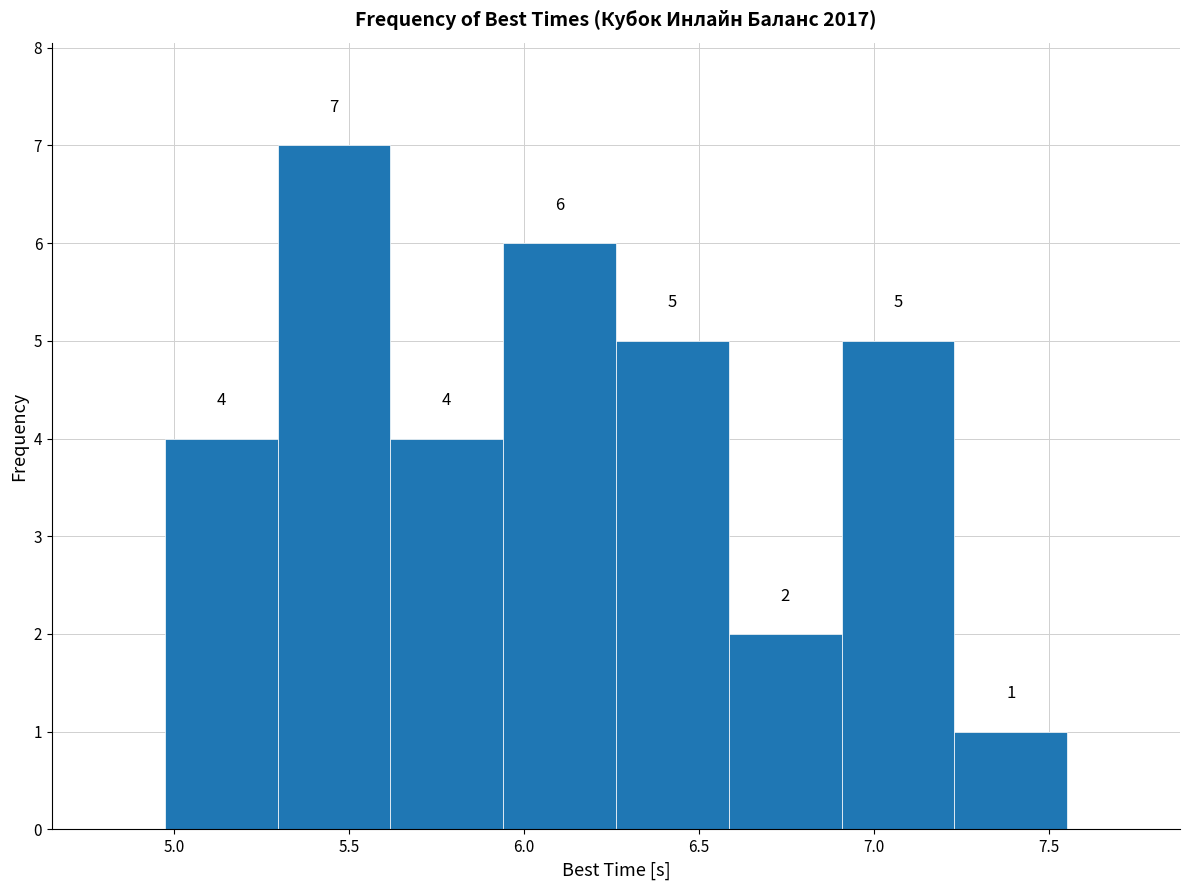

Reading left to right, transcribe this chart: for each bar, give the range it covers on the x-axis and its height. The bar edges are not printed on the chart, so give them approximately, as read against the axis.

4.95 to 5.30: 4
5.30 to 5.60: 7
5.60 to 5.95: 4
5.95 to 6.25: 6
6.25 to 6.60: 5
6.60 to 6.90: 2
6.90 to 7.25: 5
7.25 to 7.55: 1